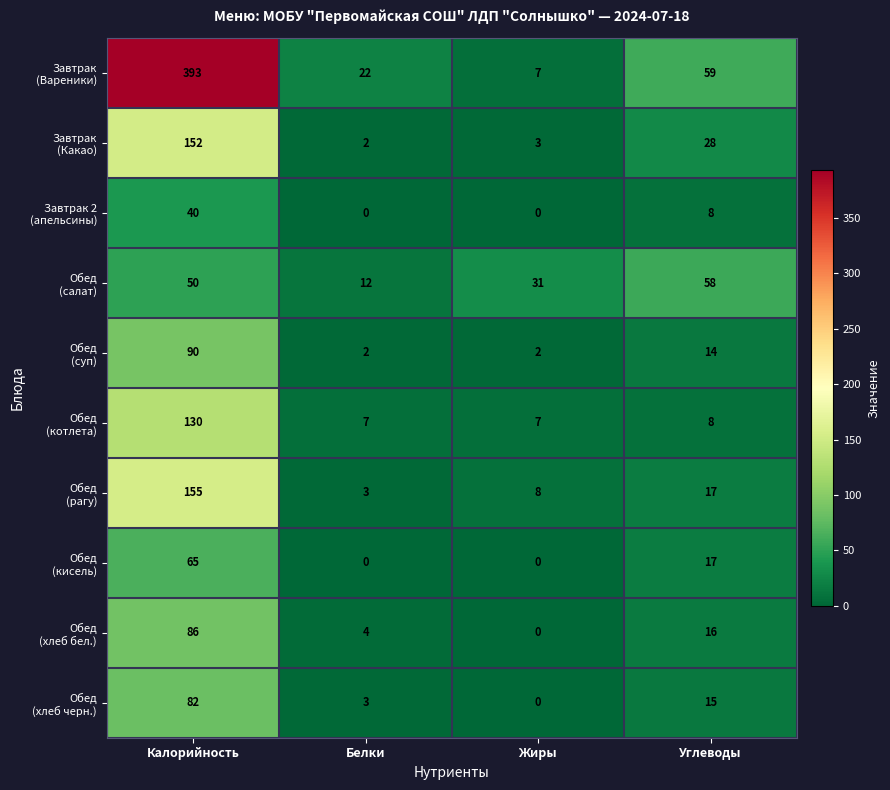

What is the spread (max minus min) of values at Жиры?

31